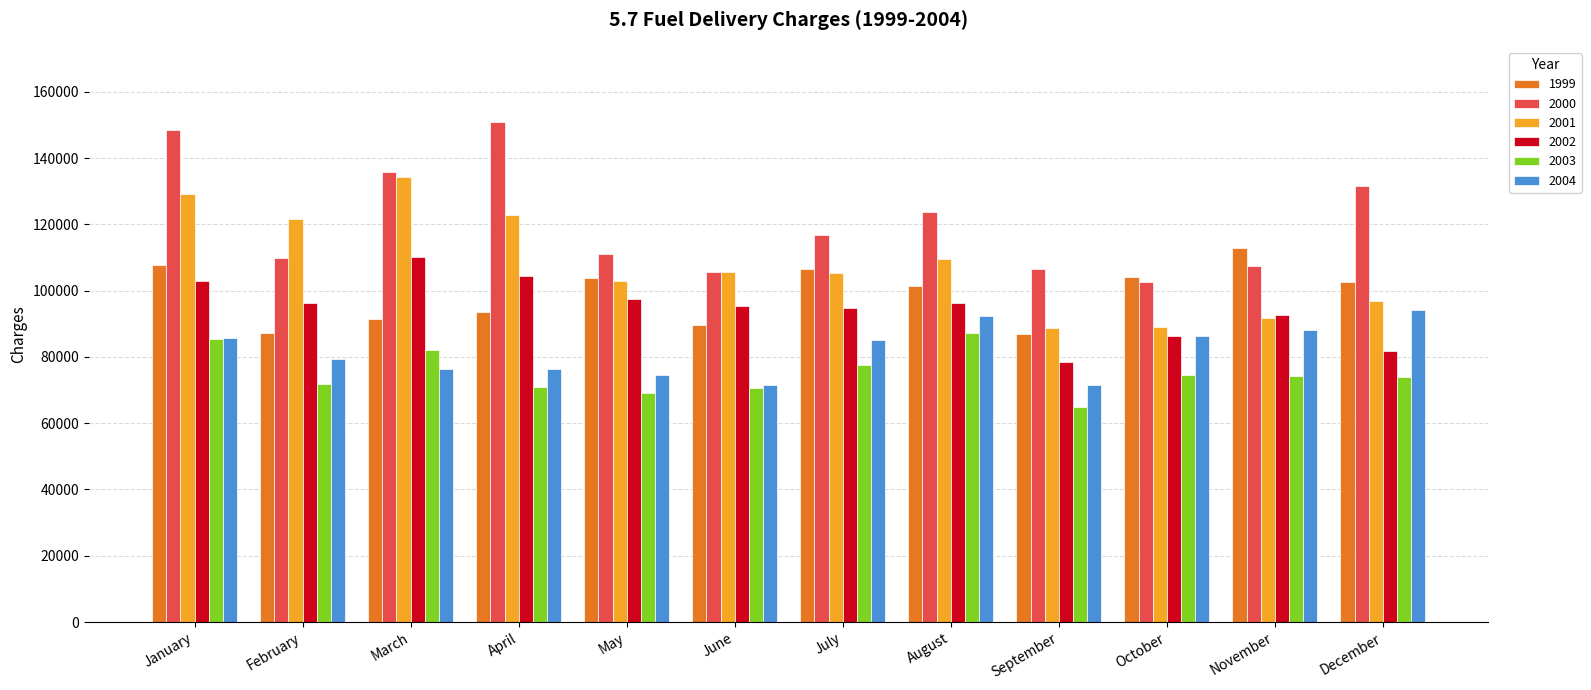

The 2002 series shows 104526.1 at April. True or false?

True